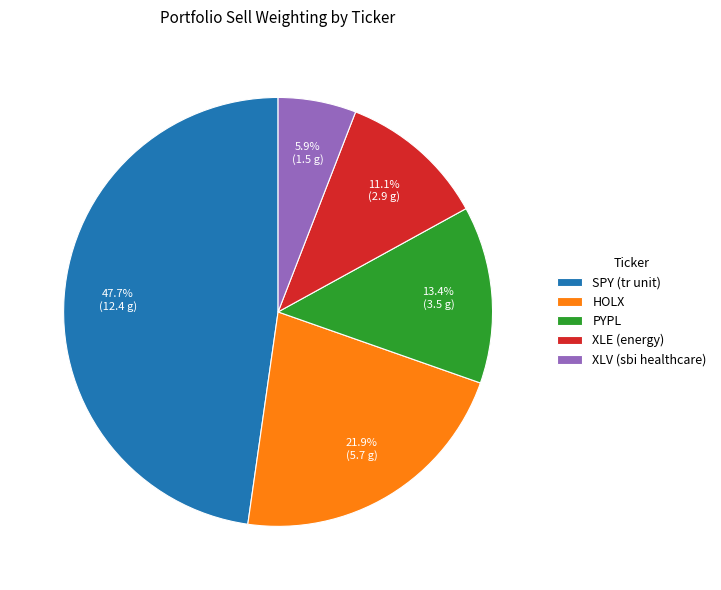

How many segments does this pie chart have?

5